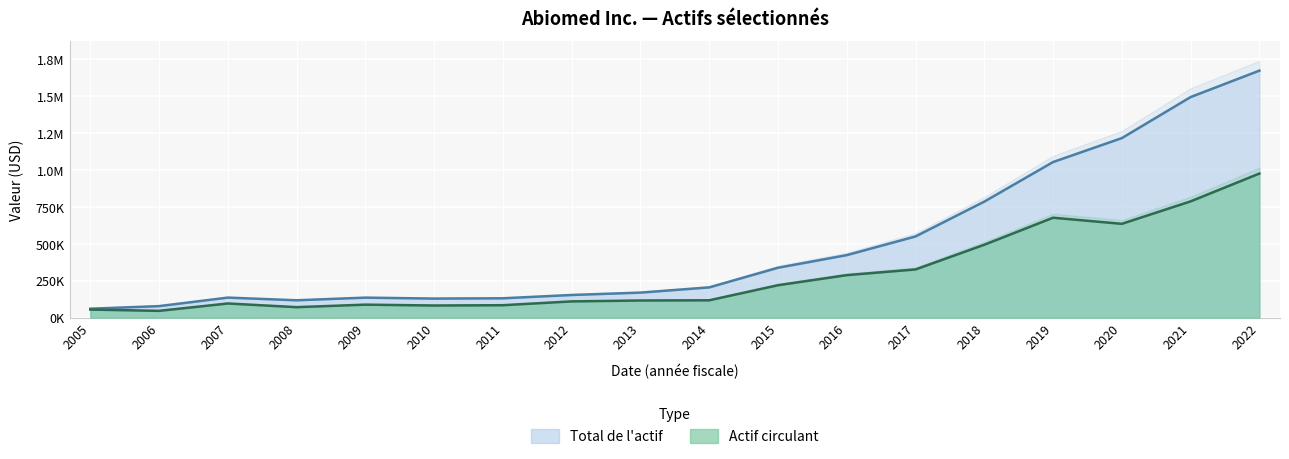

How many data points in Actif circulant are less than 117966?

9